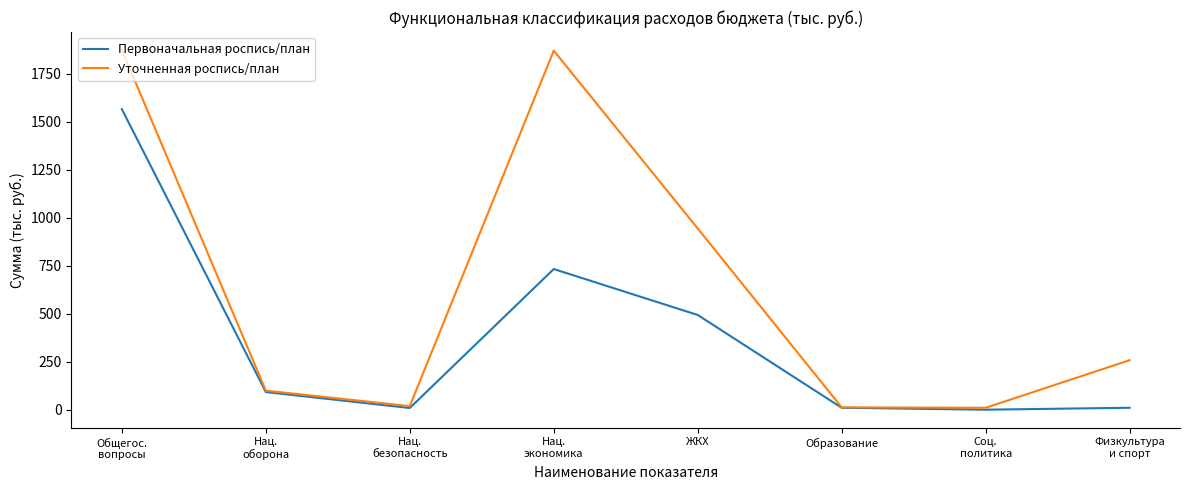

Which series has the widest spread of values?

Уточненная роспись/план